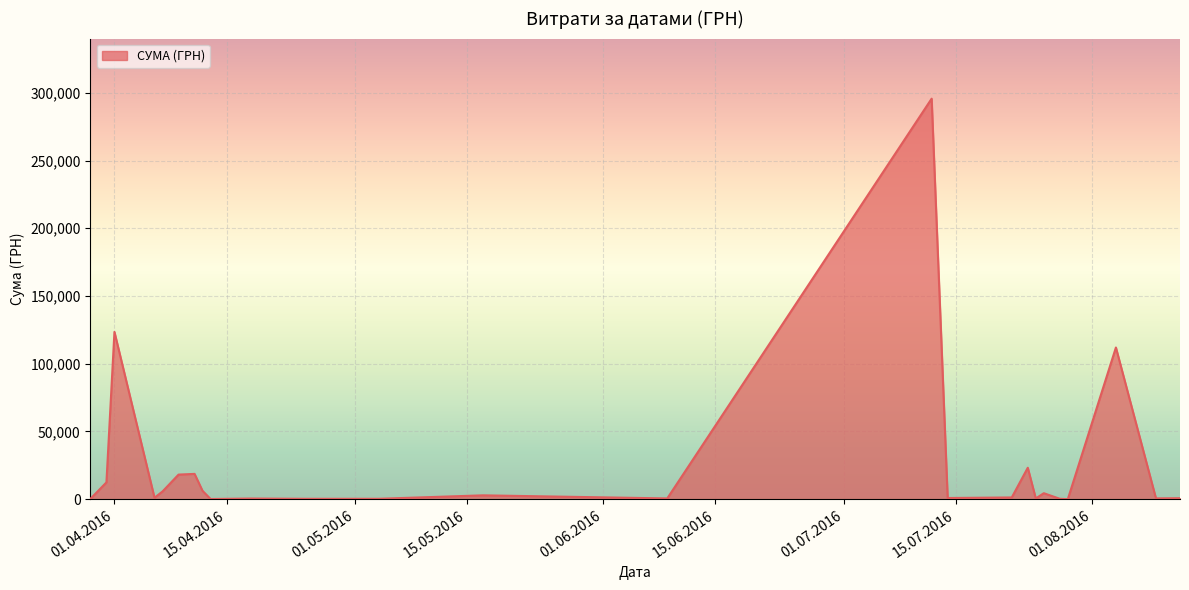

What is the greatest value displayed?

295638.6